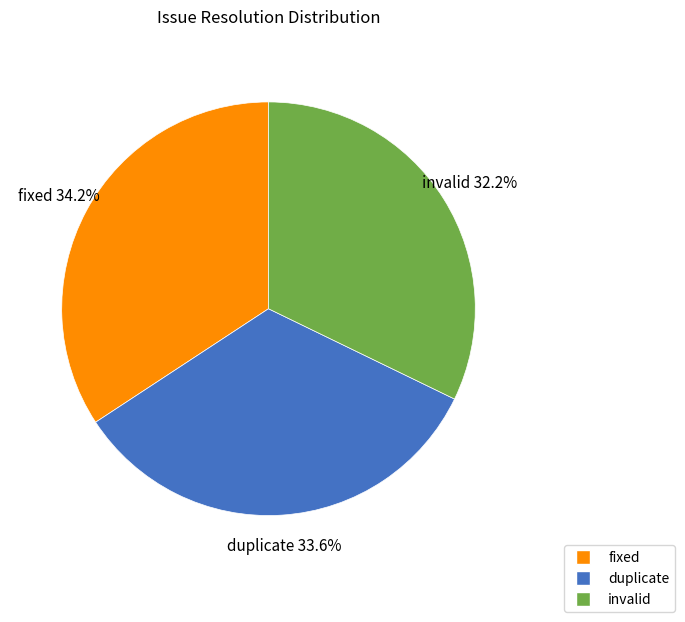

Combined, what portion of the pie is fixed and duplicate?

67.8%